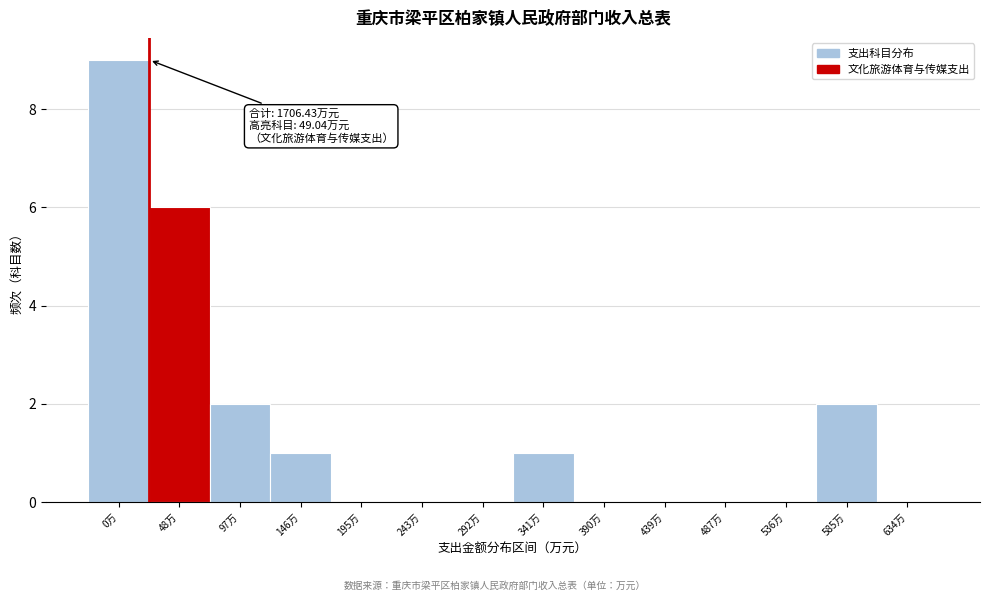

Reading right to left, transcribe all the data shown in this chart.

634万=0	585万=2	536万=0	487万=0	439万=0	390万=0	341万=1	292万=0	243万=0	195万=0	146万=1	97万=2	48万=6	0万=9